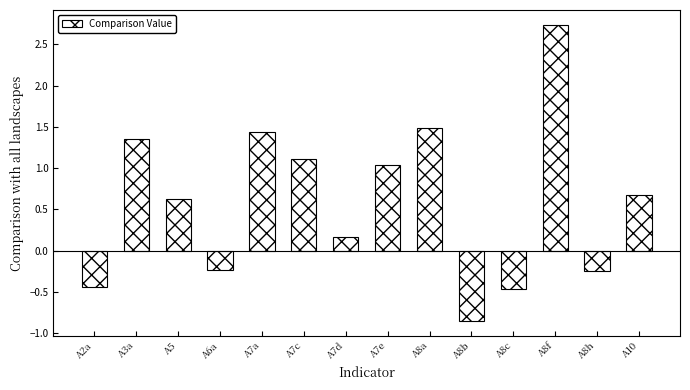

Where is the data nearest to the value 0?

A7d